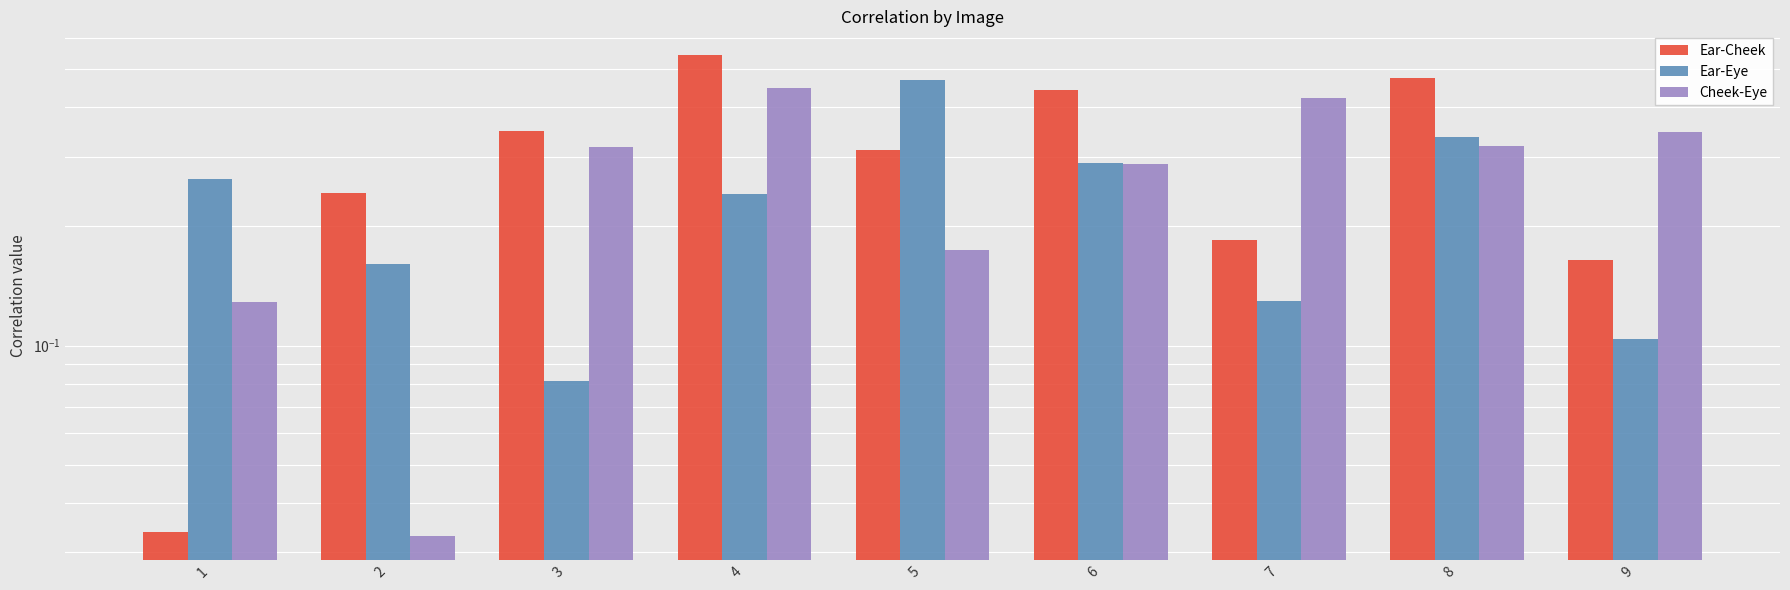

How many groups of bars are there?

9